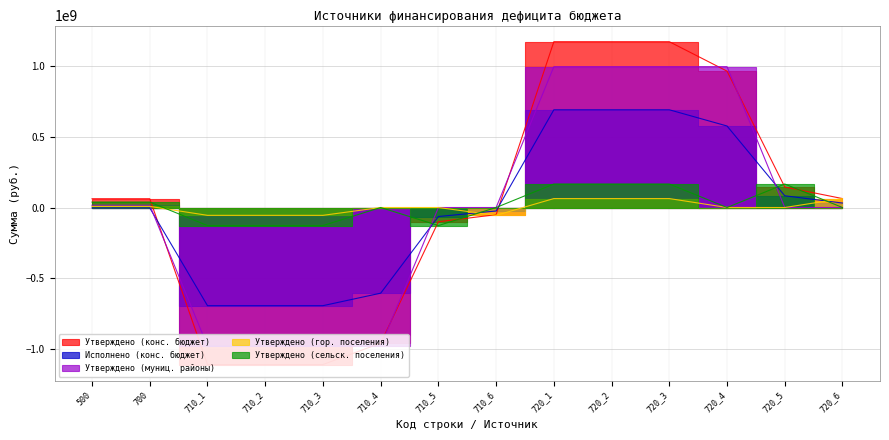

What are all the series names shown in the legend?

Утверждено (конс. бюджет), Исполнено (конс. бюджет), Утверждено (муниц. районы), Утверждено (гор. поселения), Утверждено (сельск. поселения)